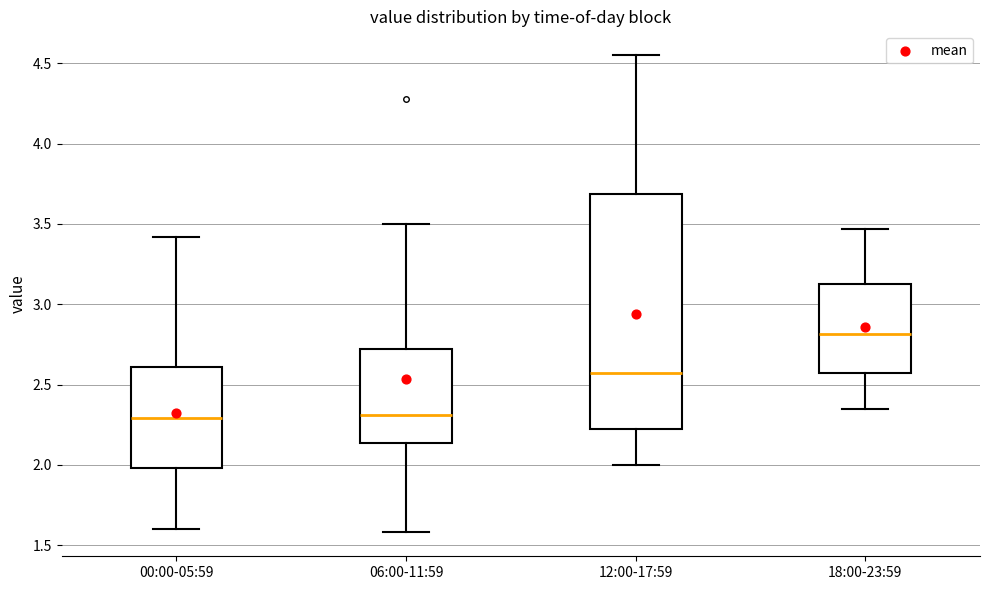

Which box's median line is the highest?

18:00-23:59